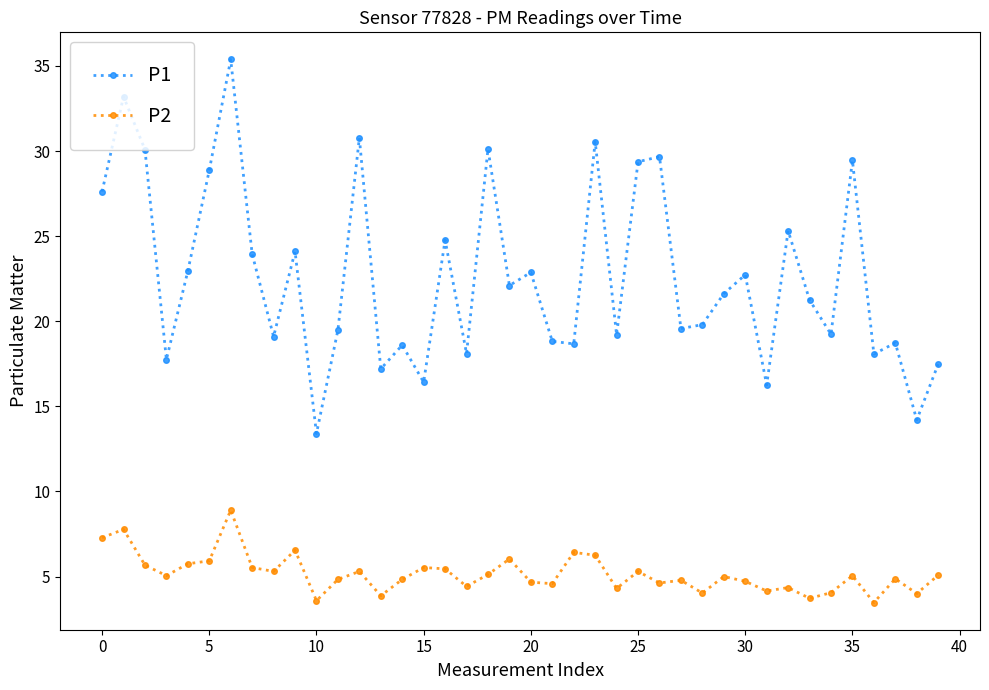

In P2, how many points are lower than both neighbors (excluding endpoints)?

13